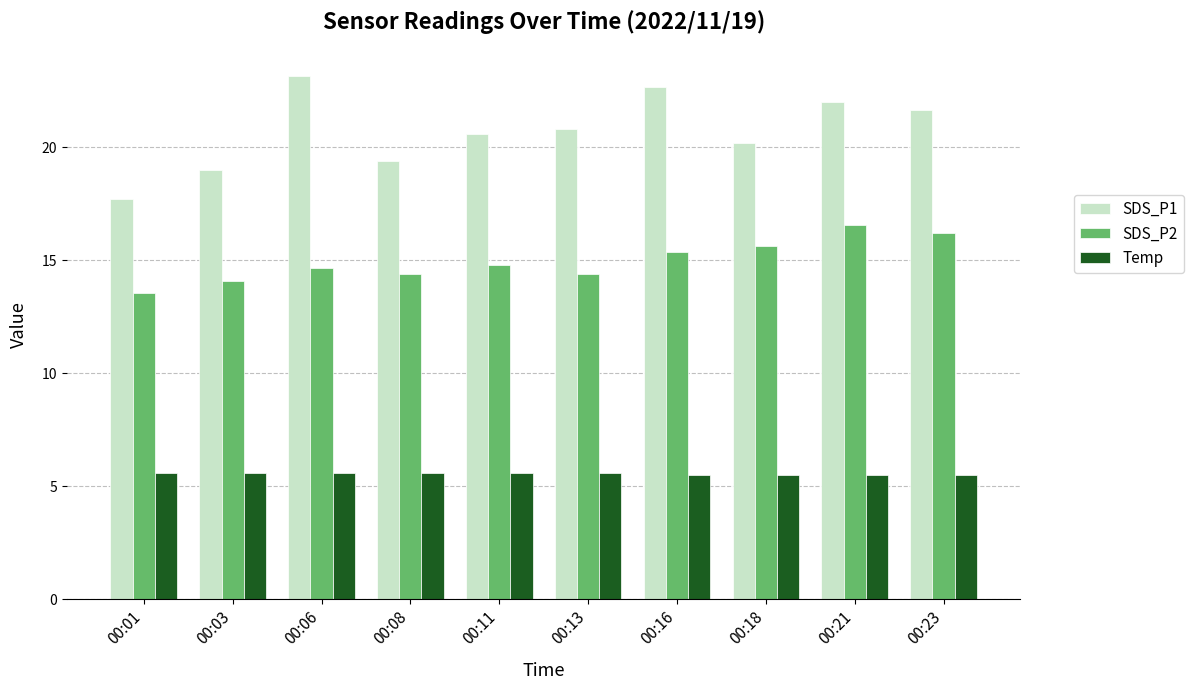

True or false: Temp has a value of 8.6 at 00:08.

False